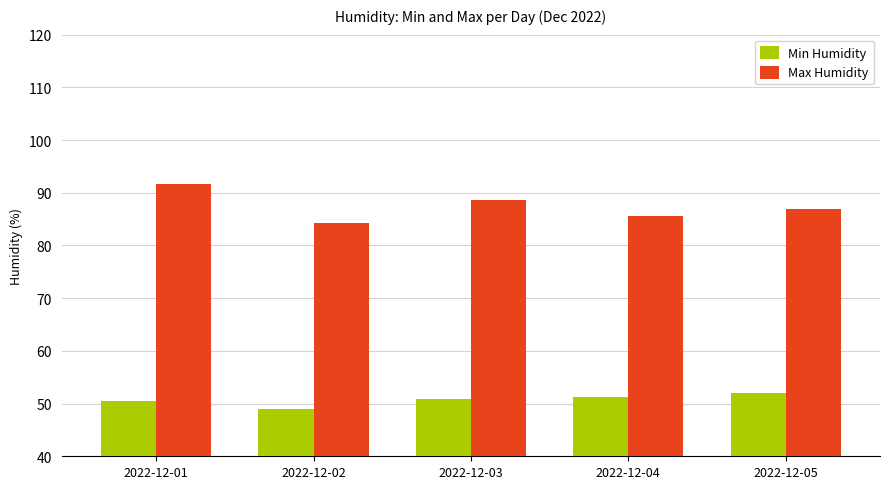

Which series changed the most between 2022-12-04 and 2022-12-05?

Max Humidity